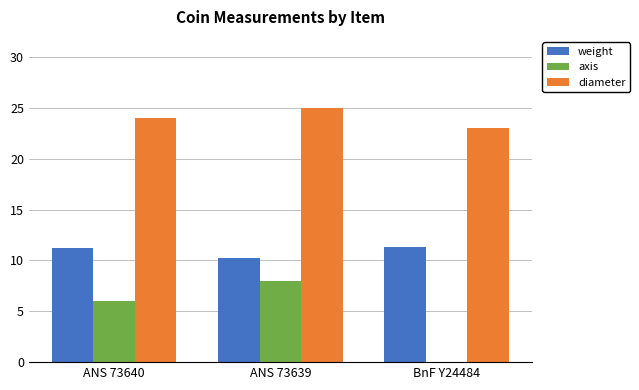

What is the total value across all series at BnF Y24484?

34.4